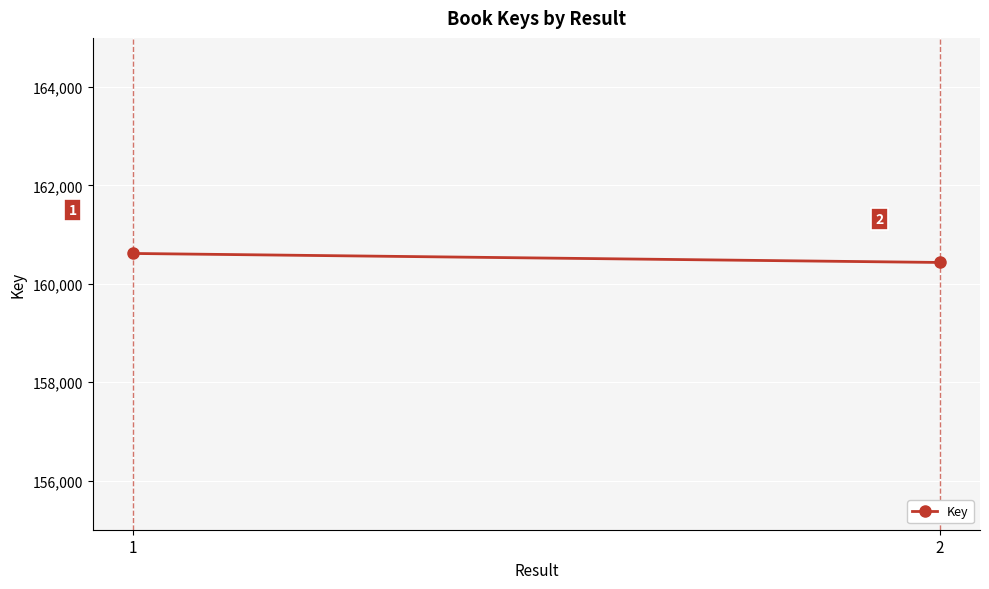

Read the value at 2, to the nearest 50.

160450